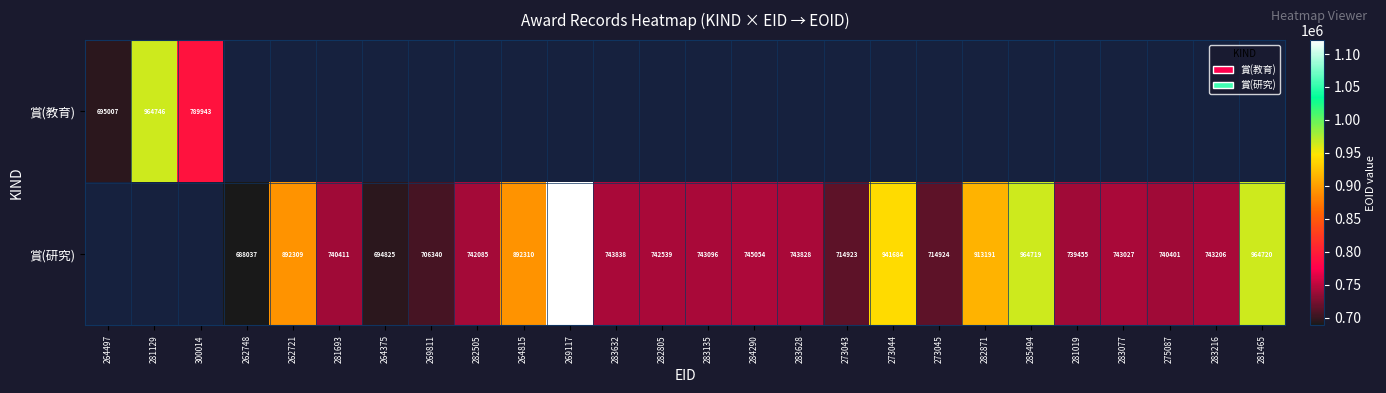

Which has a higher value, 273045 or 282505?

282505